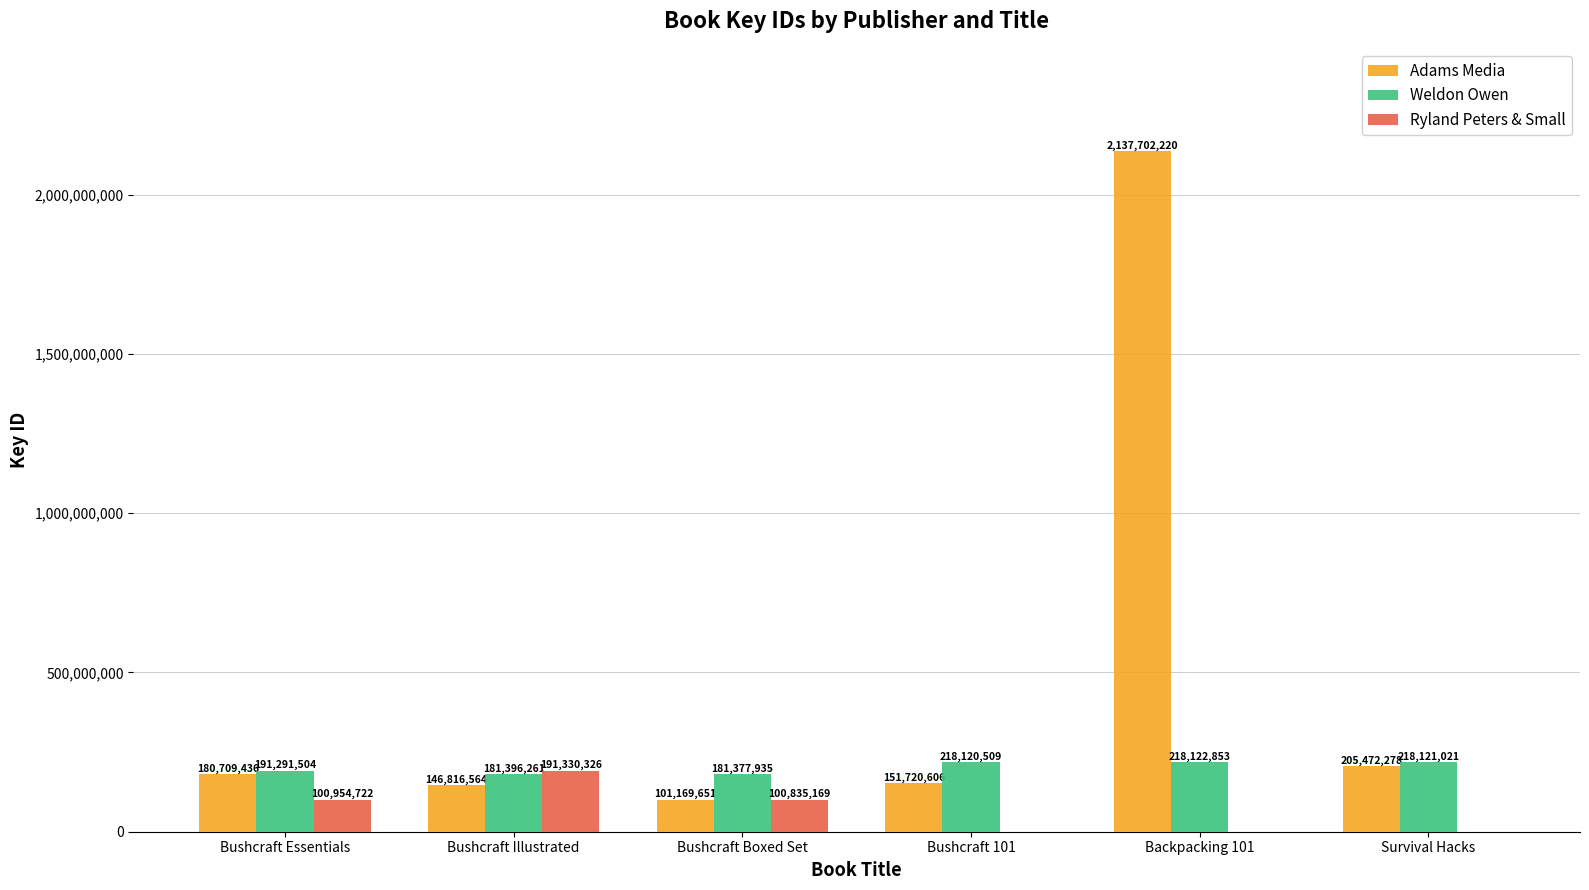

Is it true that Adams Media equals 205472278 at Survival Hacks?

True